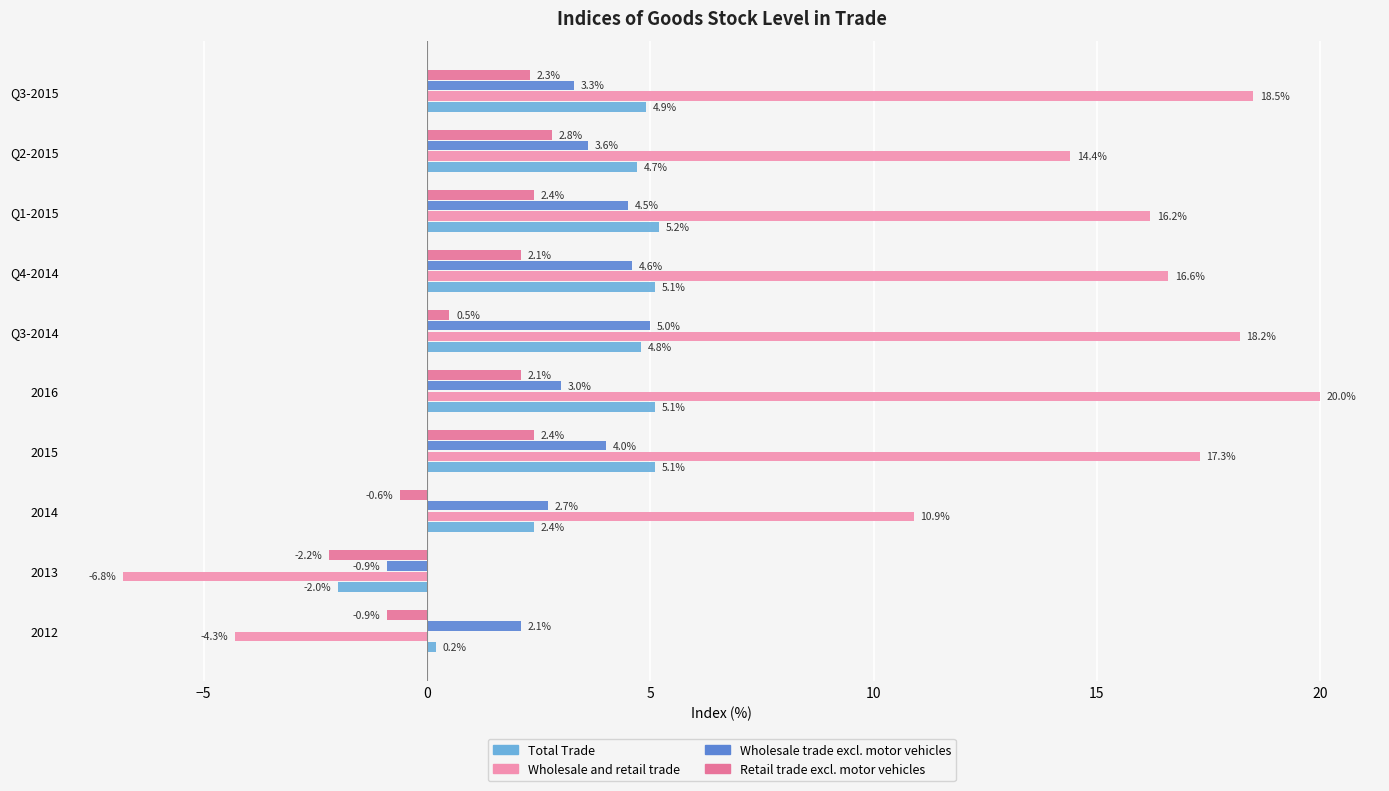

How many values in Wholesale and retail trade are below zero?

2